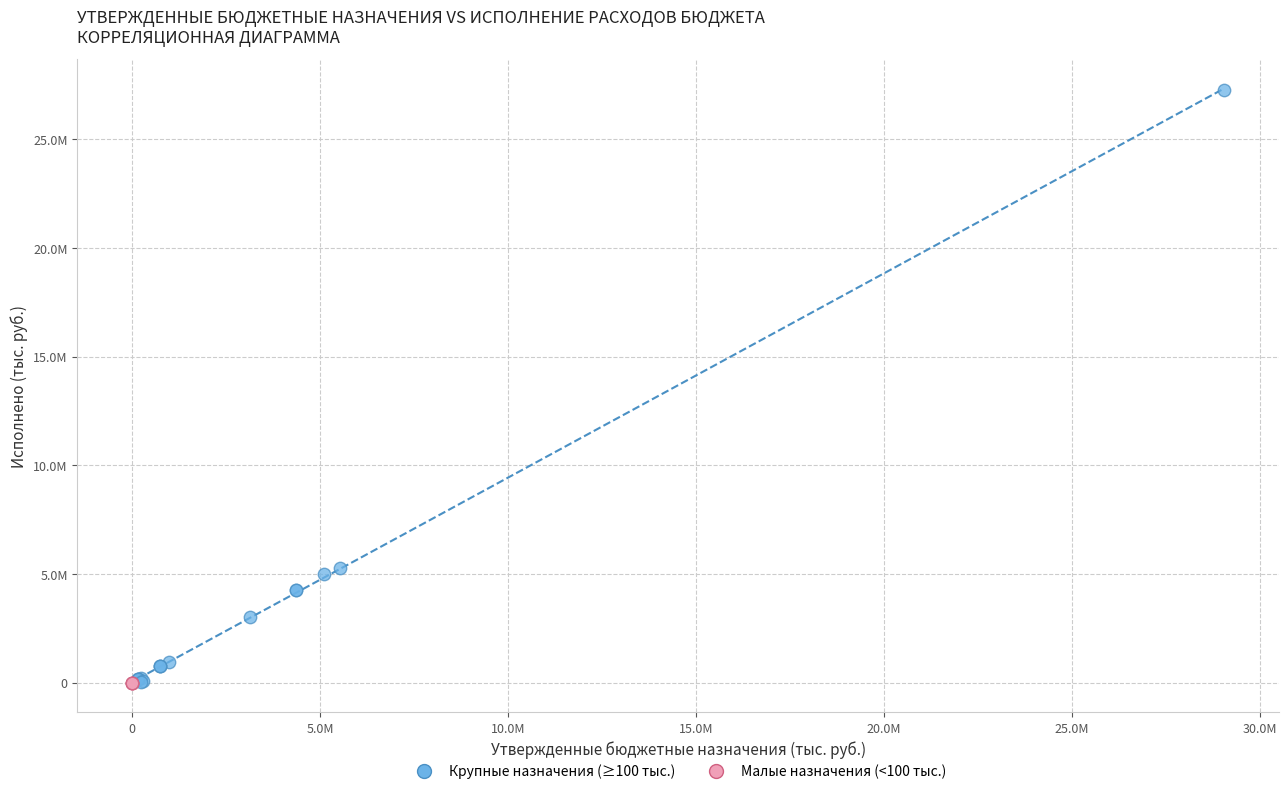

What are all the series names shown in the legend?

Крупные назначения (≥100 тыс.), Малые назначения (<100 тыс.)